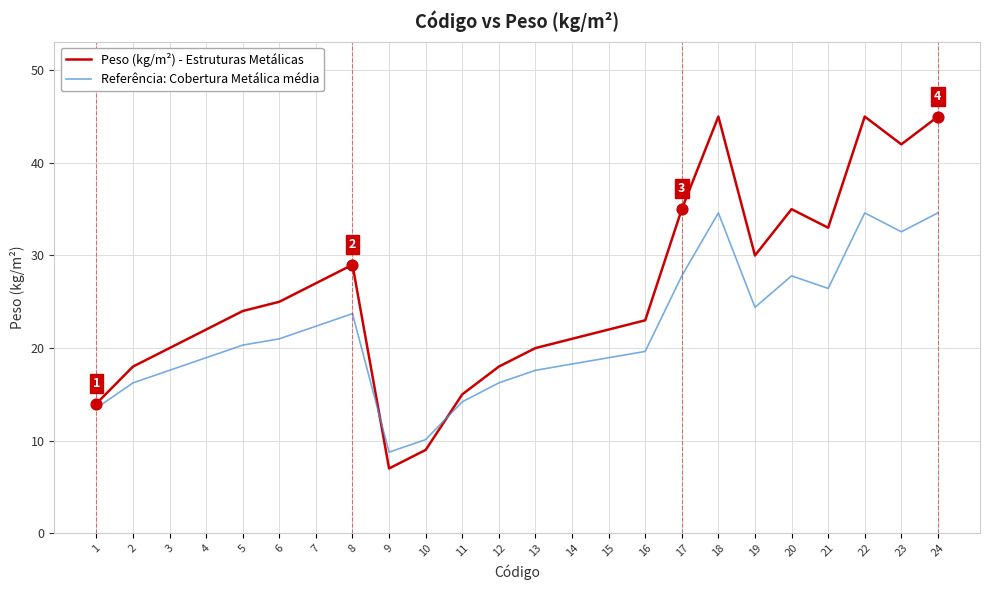

Which series has the widest spread of values?

Peso (kg/m²) - Estruturas Metálicas